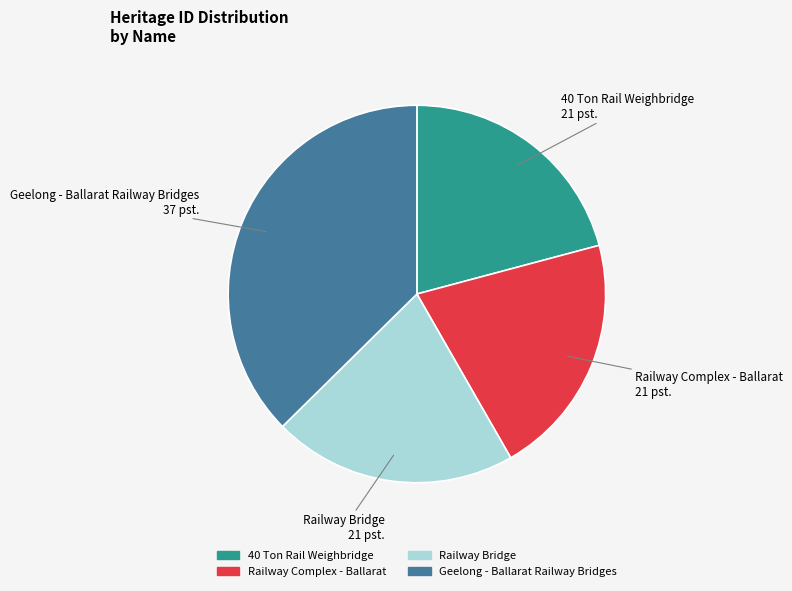

Between Geelong - Ballarat Railway Bridges and Railway Bridge, which is larger?

Geelong - Ballarat Railway Bridges